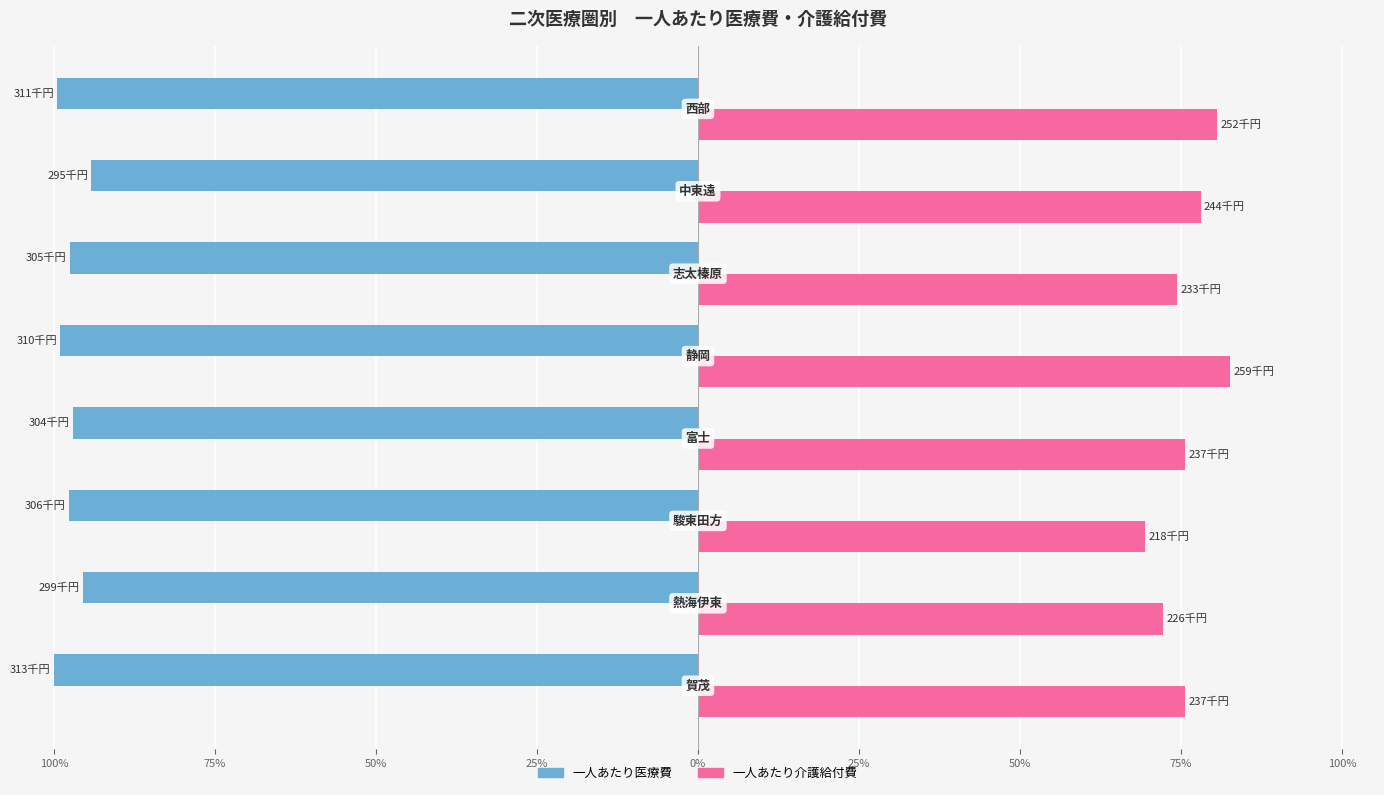

What are all the series names shown in the legend?

一人あたり医療費, 一人あたり介護給付費